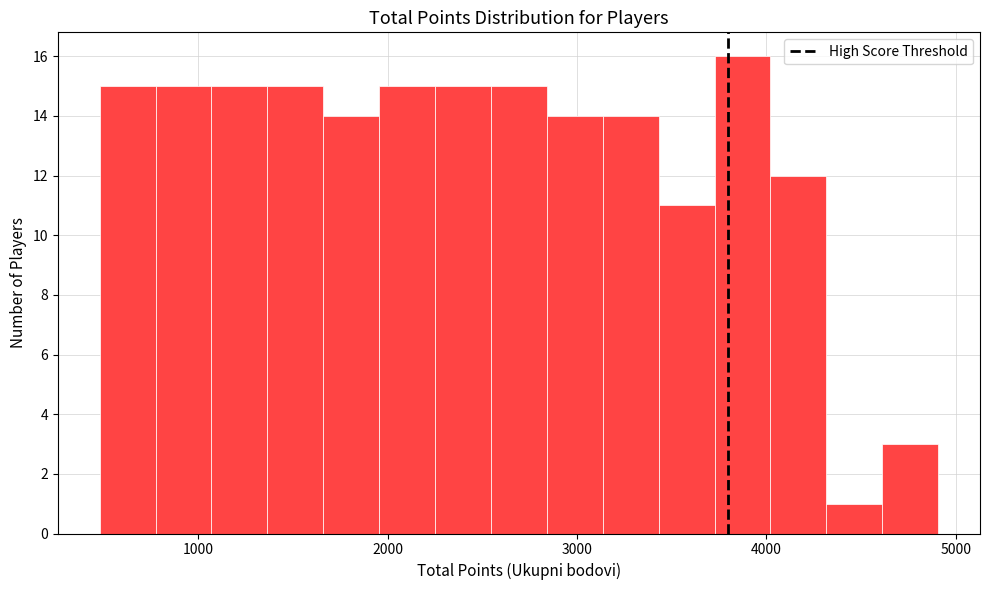

Read against the x-axis, roughly where is the centre of the tallest bar?

3900